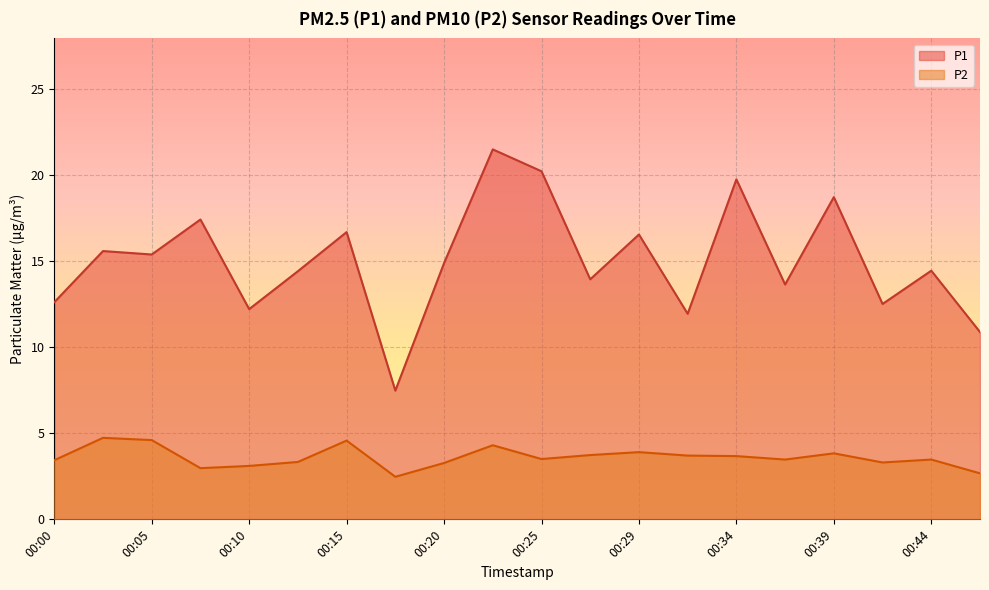

At which category does P2 reach its first local peak?

00:02